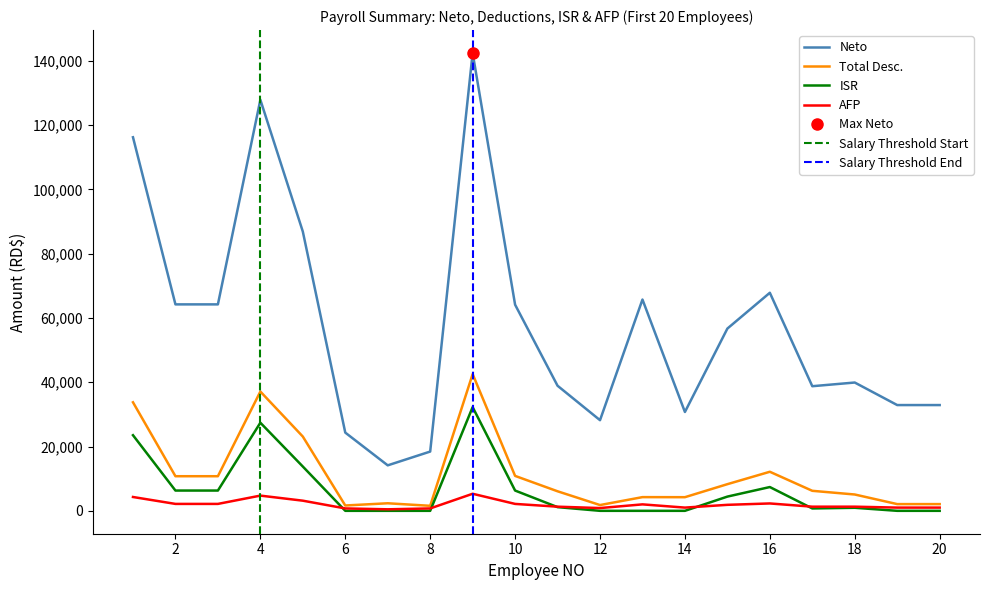

The value of AFP at 9 is 2334.7. True or false?

False